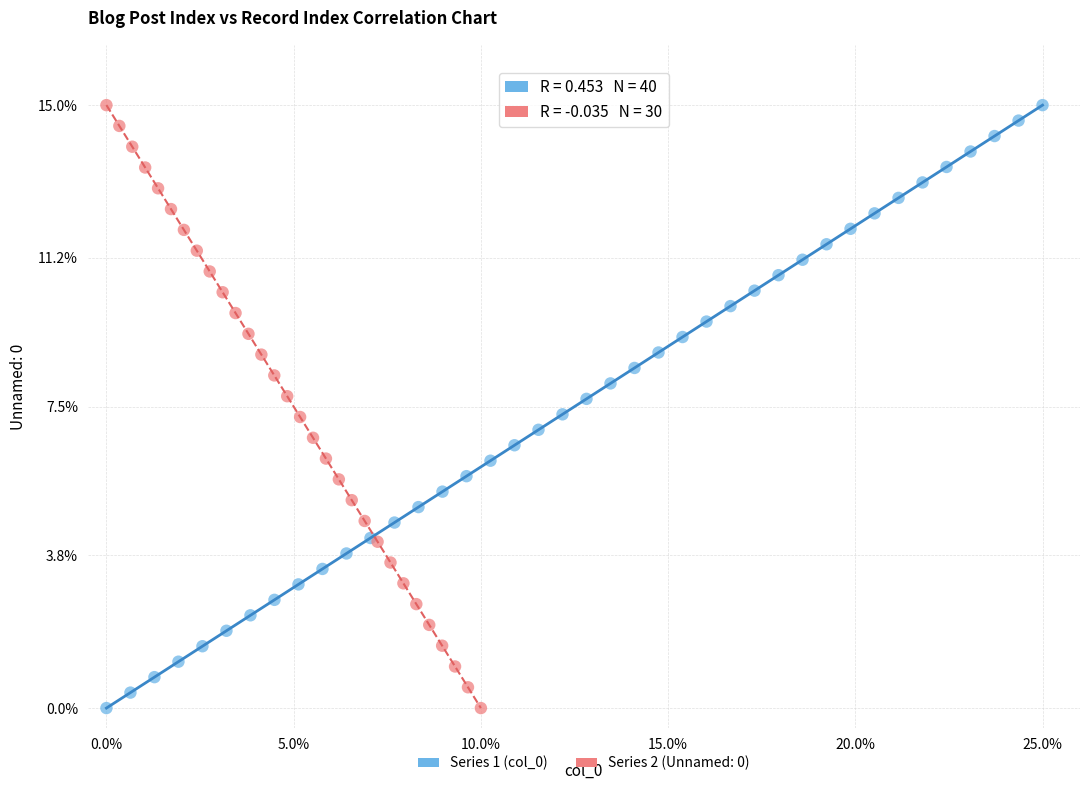

What are all the series names shown in the legend?

Series 1 (col_0), Series 2 (Unnamed: 0)